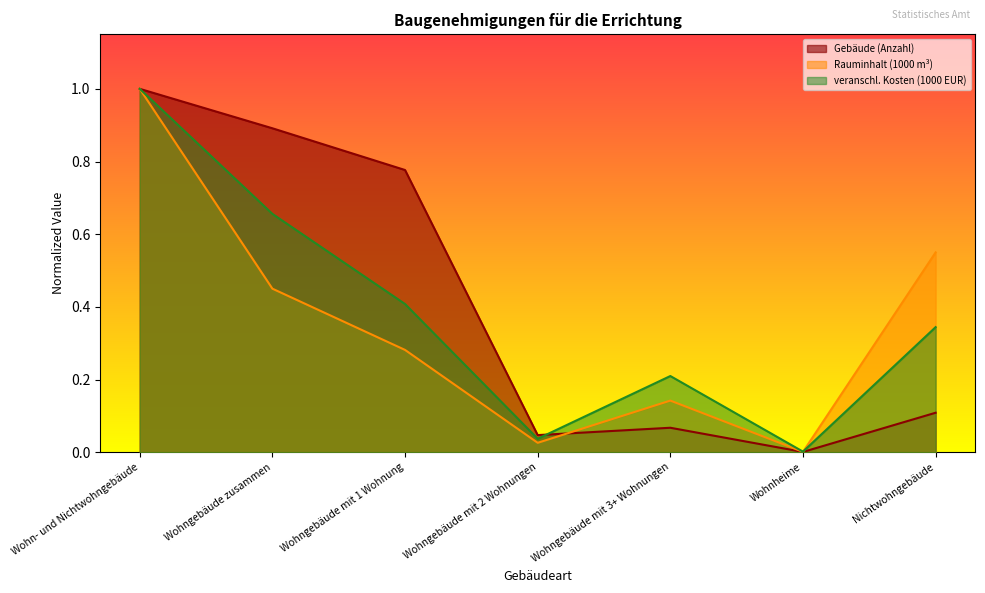

List the series in order of their overall mean, highest first.

Gebäude (Anzahl), veranschl. Kosten (1000 EUR), Rauminhalt (1000 m³)